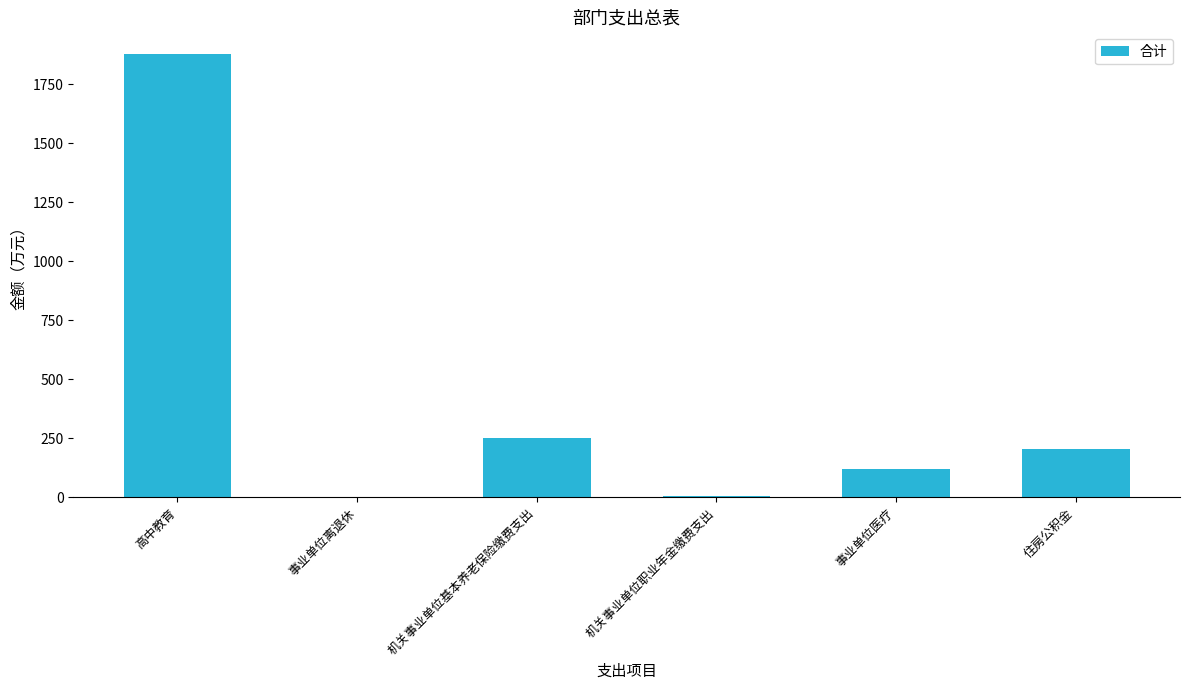

What is the sum of the values at 机关事业单位基本养老保险缴费支出 and 事业单位医疗?

370.5